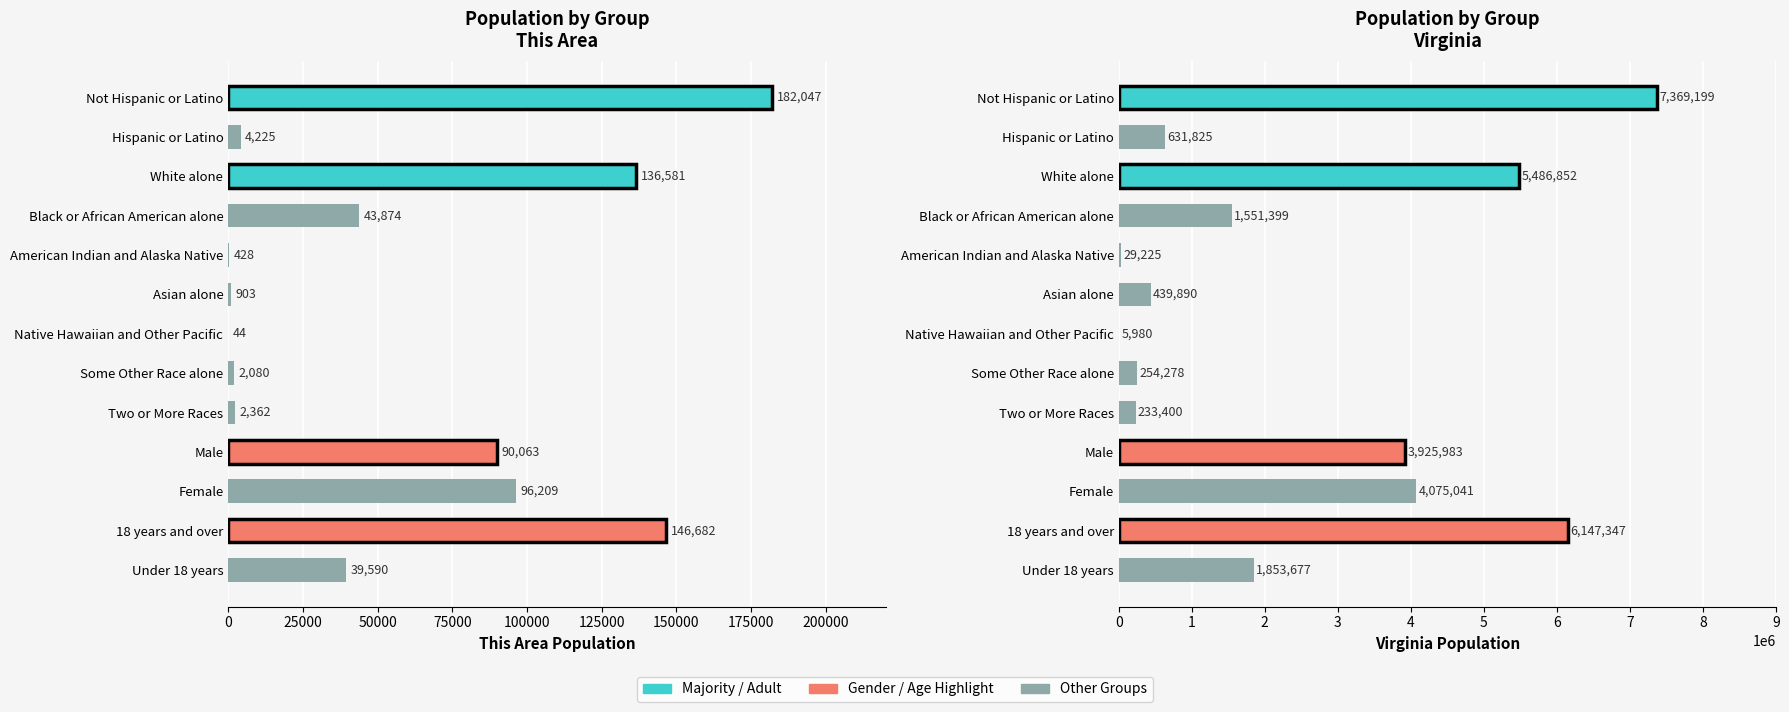

Which series has the largest total across all categories?

Virginia